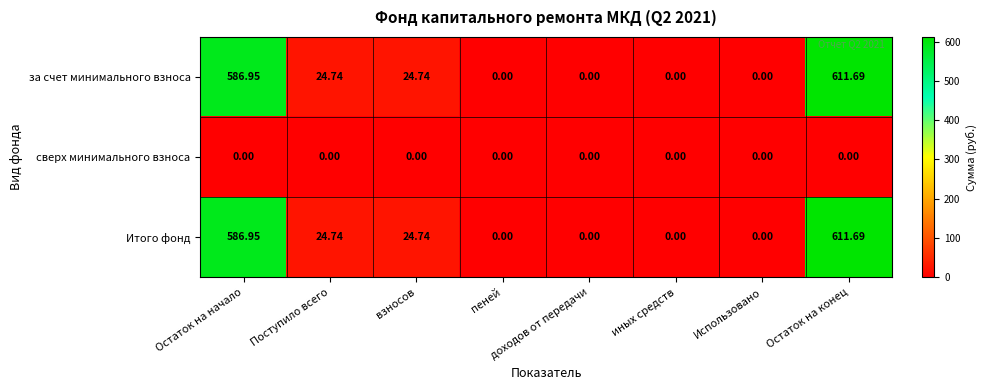

At which category is the sum across all series the highest?

Остаток на конец